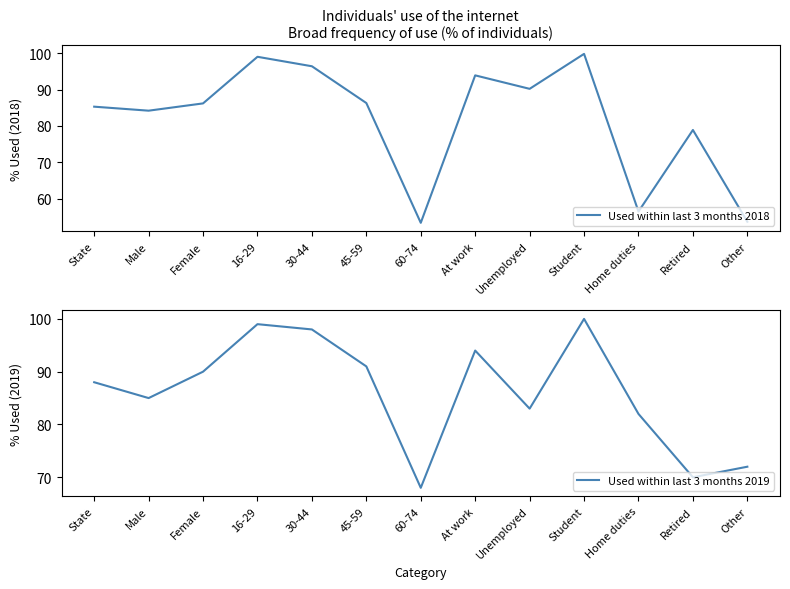

Where is the first local maximum for Used within last 3 months 2018?

16-29